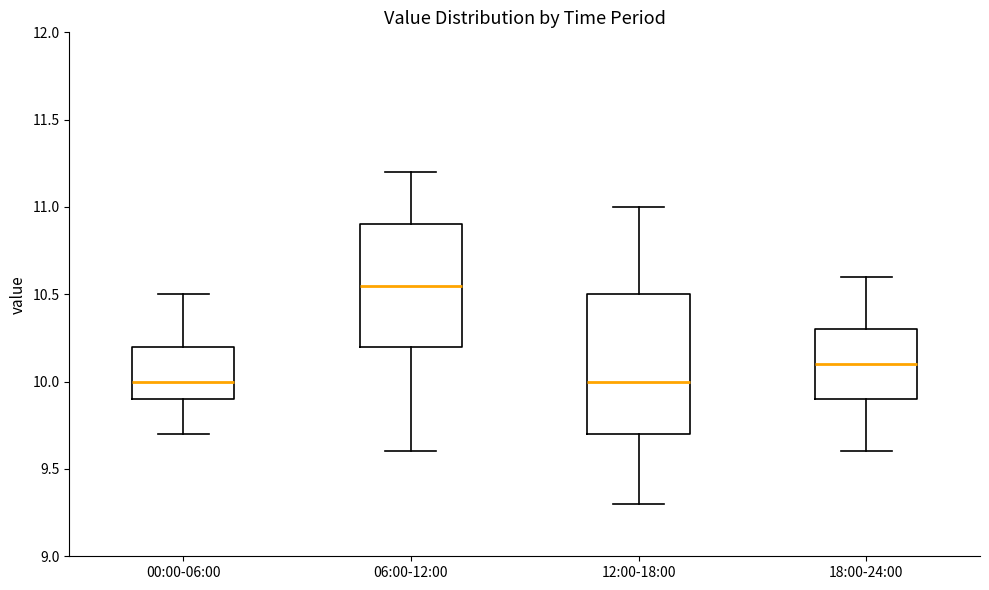

Reading left to right, transcribe this box plot: for each box, give where its median line is, the range the box spans, and where its two whiskers end, as read against the y-axis. The values are not printed on the chart, so give them approximately, as read against the axis.

00:00-06:00: median 10.00, box 9.90 to 10.20, whiskers 9.70 to 10.50
06:00-12:00: median 10.55, box 10.20 to 10.90, whiskers 9.60 to 11.20
12:00-18:00: median 10.00, box 9.70 to 10.50, whiskers 9.30 to 11.00
18:00-24:00: median 10.10, box 9.90 to 10.30, whiskers 9.60 to 10.60